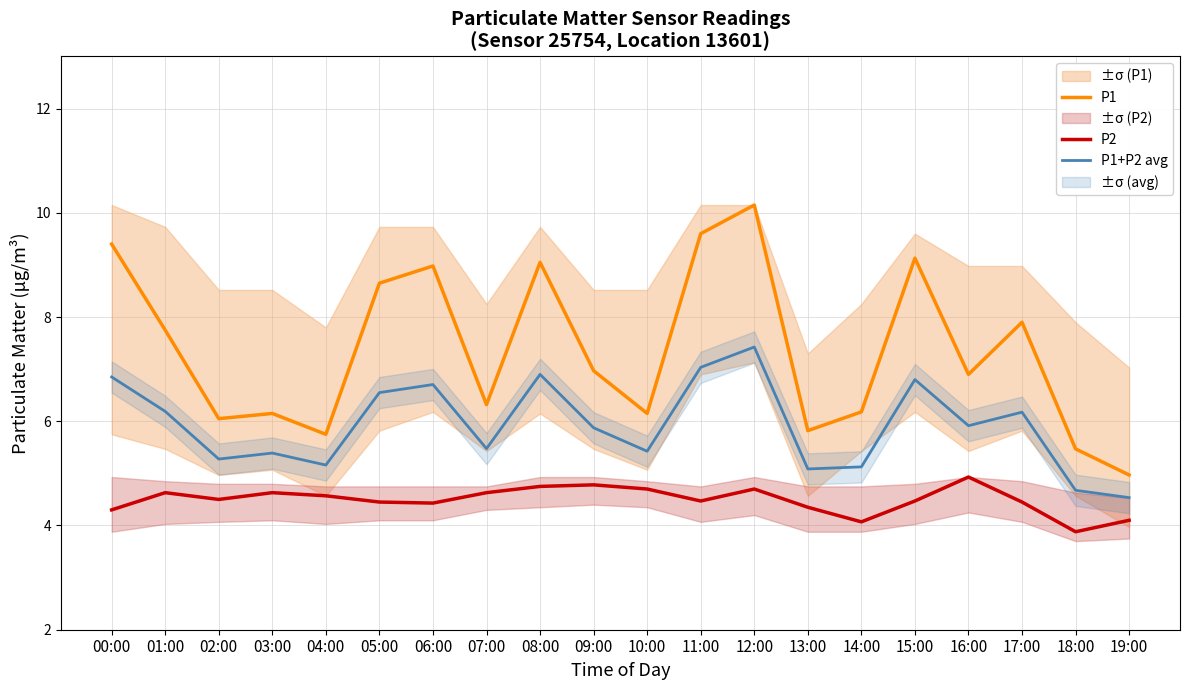

What is the maximum value shown in the chart?

10.2